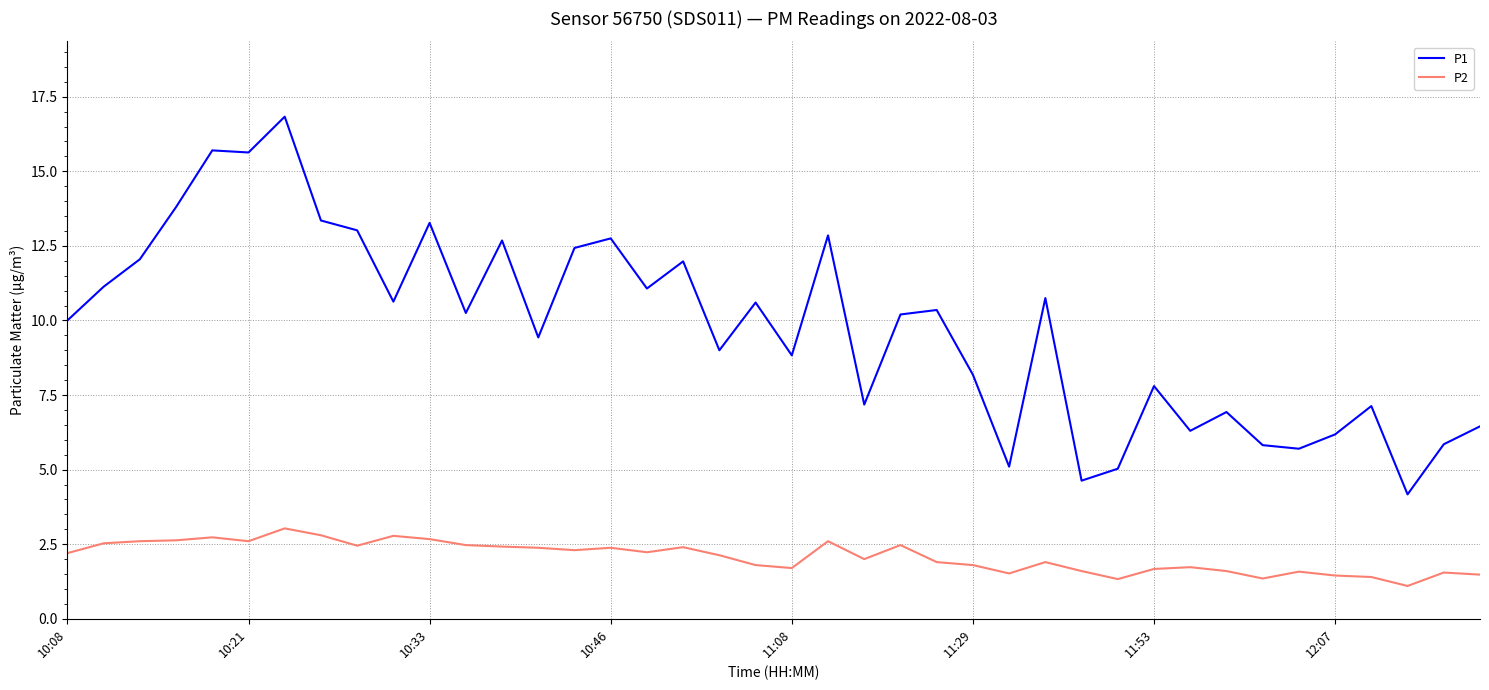

Rank the series by their maximum value, from highest to lowest.

P1, P2